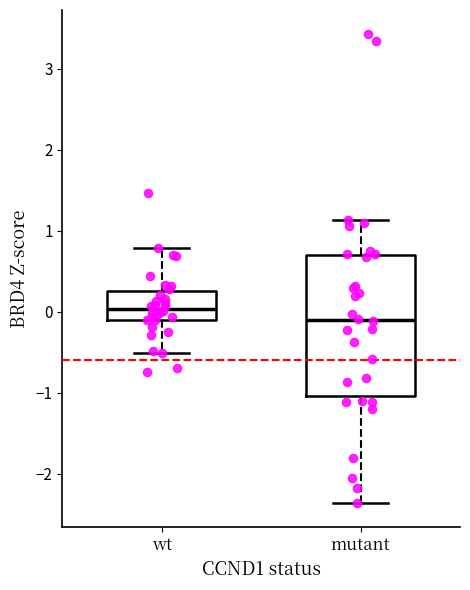

Reading left to right, transcribe this box plot: for each box, give where its median line is, the range the box spans, and where its two whiskers end, as read against the y-axis. The values are not printed on the chart, so give them approximately, as read against the axis.

wt: median 0.0, box -0.1 to 0.3, whiskers -0.5 to 0.8
mutant: median -0.1, box -1.0 to 0.7, whiskers -2.4 to 1.1